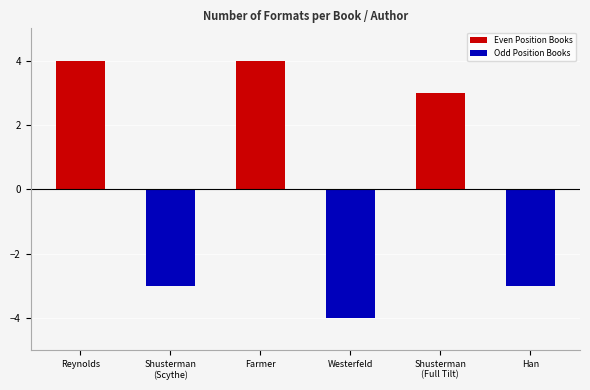

What are all the series names shown in the legend?

Even Position Books, Odd Position Books